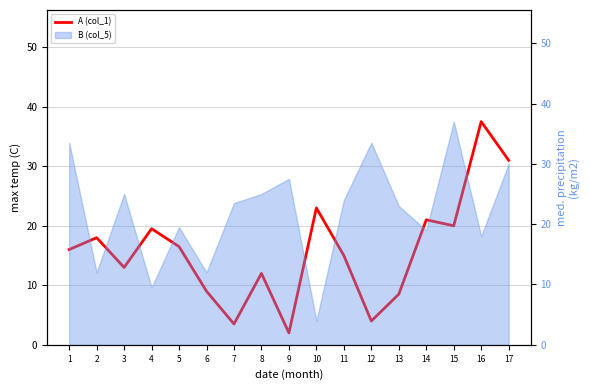

Where is the first local minimum?

3